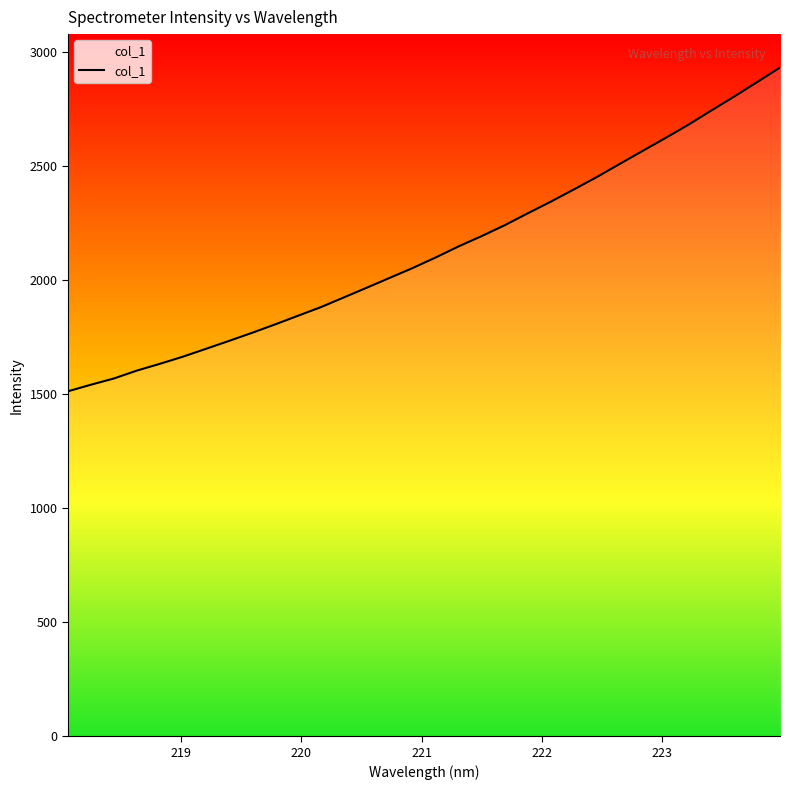

What is the difference between the maximum and minimum values?

1420.0